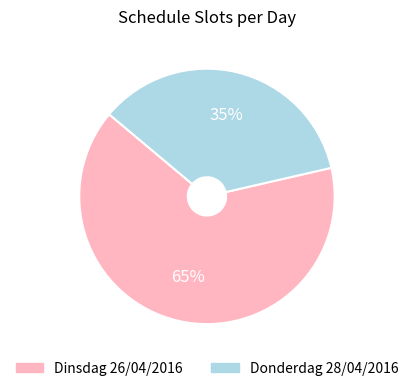

Combined, do Dinsdag 26/04/2016 and Donderdag 28/04/2016 account for over 50%?

Yes